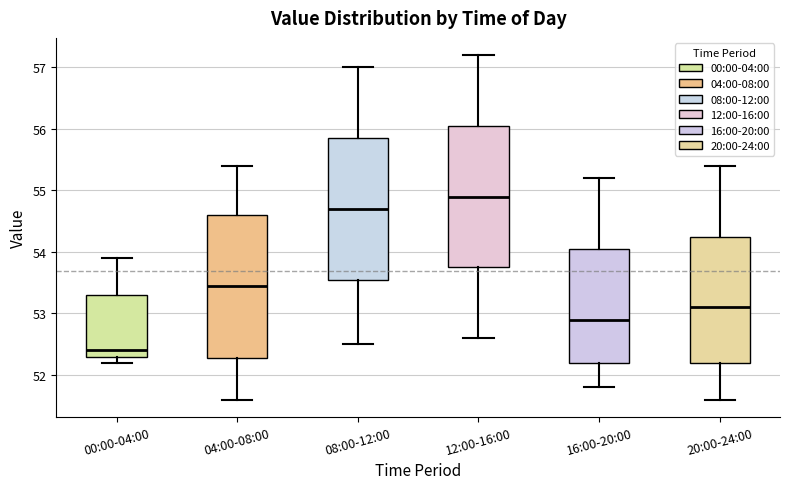

Reading left to right, transcribe this box plot: for each box, give where its median line is, the range the box spans, and where its two whiskers end, as read against the y-axis. The values are not printed on the chart, so give them approximately, as read against the axis.

00:00-04:00: median 52.4, box 52.3 to 53.3, whiskers 52.2 to 53.9
04:00-08:00: median 53.5, box 52.3 to 54.6, whiskers 51.6 to 55.4
08:00-12:00: median 54.7, box 53.6 to 55.9, whiskers 52.5 to 57.0
12:00-16:00: median 54.9, box 53.8 to 56.1, whiskers 52.6 to 57.2
16:00-20:00: median 52.9, box 52.2 to 54.1, whiskers 51.8 to 55.2
20:00-24:00: median 53.1, box 52.2 to 54.3, whiskers 51.6 to 55.4